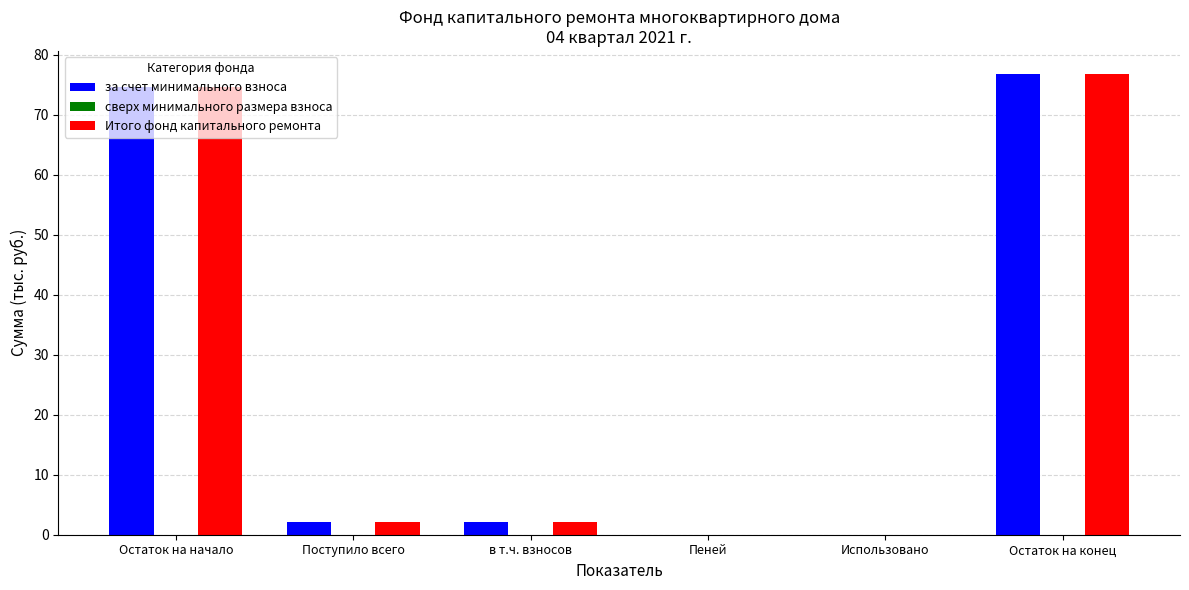

What is the total value across all series at Поступило всего?

4.3